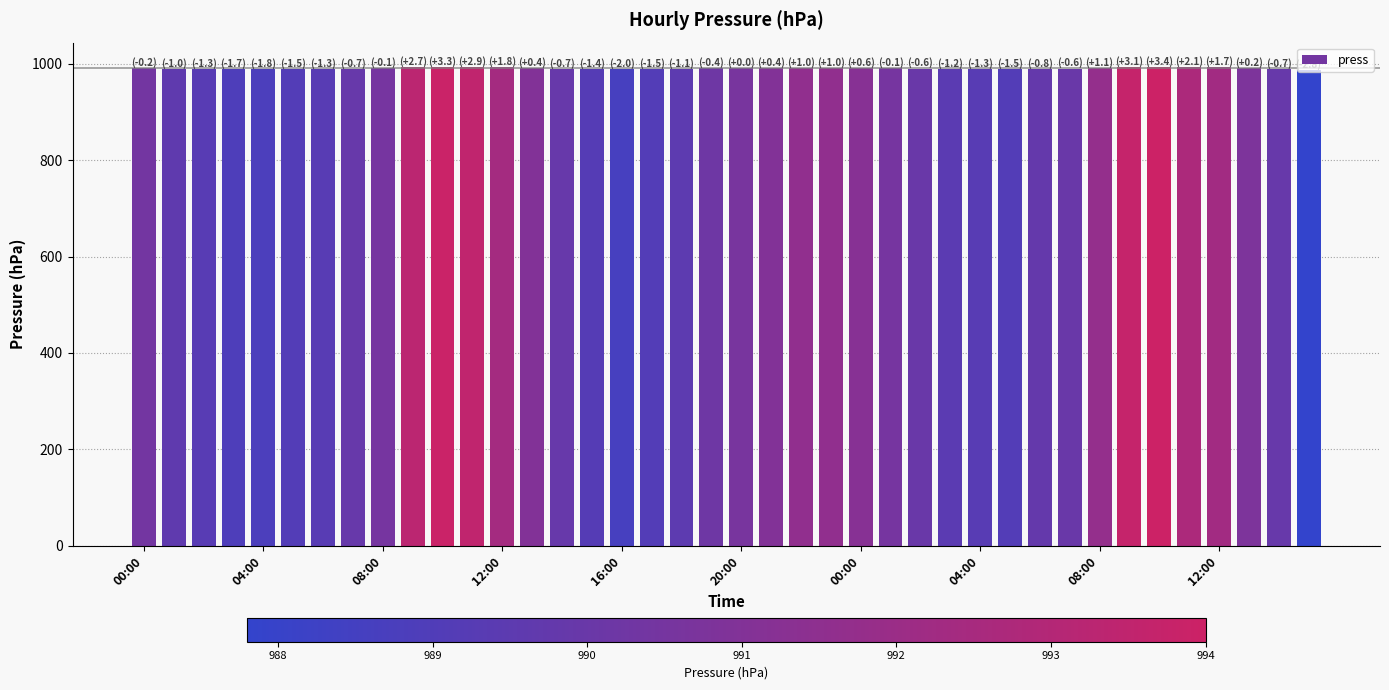

What is the minimum value shown in the chart?

987.8